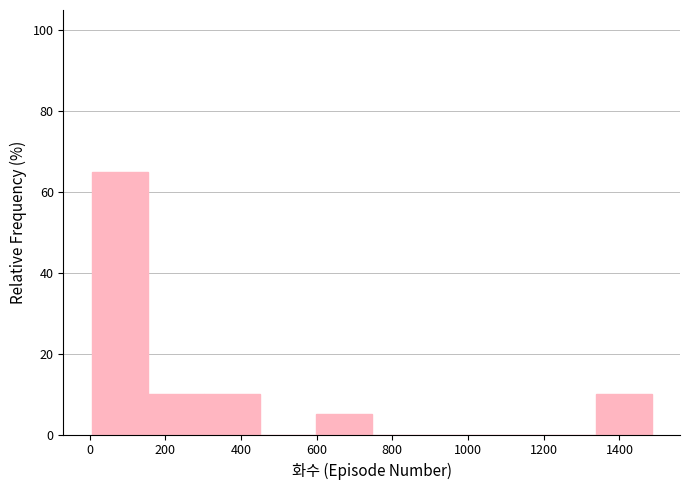

Reading left to right, transcribe this chart: for each bar, give the range it covers on the x-axis and its height. Neither the bar edges nor the heights are printed on the chart, so give them approximately, as read against the axes.

0 to 160: 66
160 to 300: 10
300 to 440: 10
440 to 600: 0
600 to 740: 6
740 to 900: 0
900 to 1040: 0
1040 to 1180: 0
1180 to 1340: 0
1340 to 1480: 10